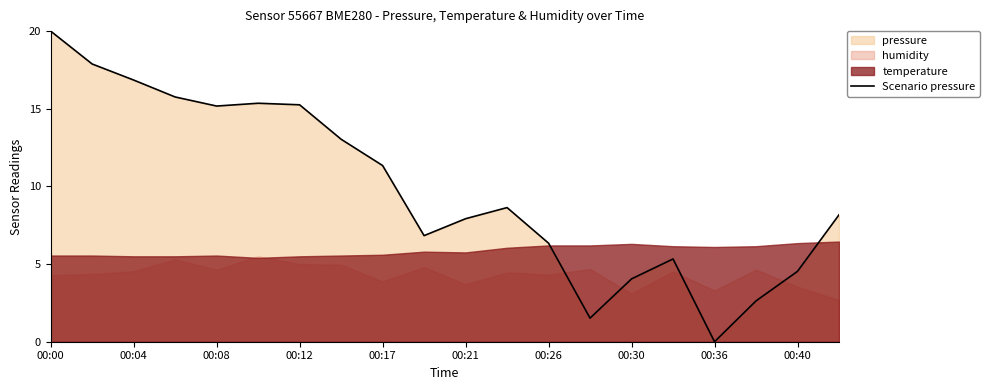

Between 17 and 15, which is larger?

15